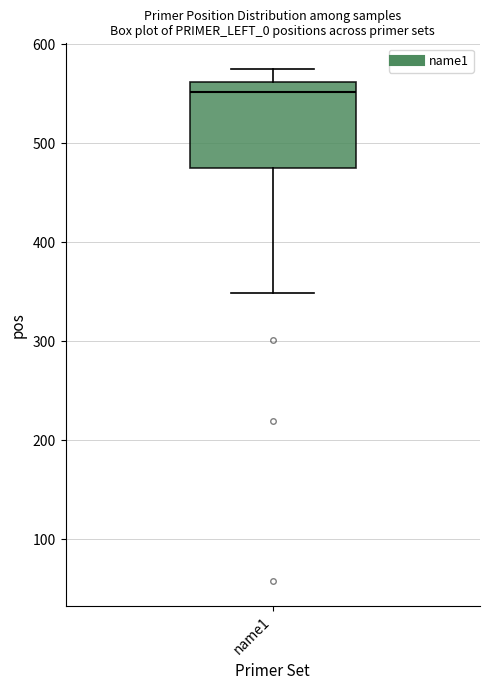

Read this box plot against the y-axis: the position of the median line, the range covered by the box, and the ends of both whiskers. The values are not printed on the chart, so give them approximately, as read against the axis.

median 550, box 470 to 560, whiskers 350 to 580